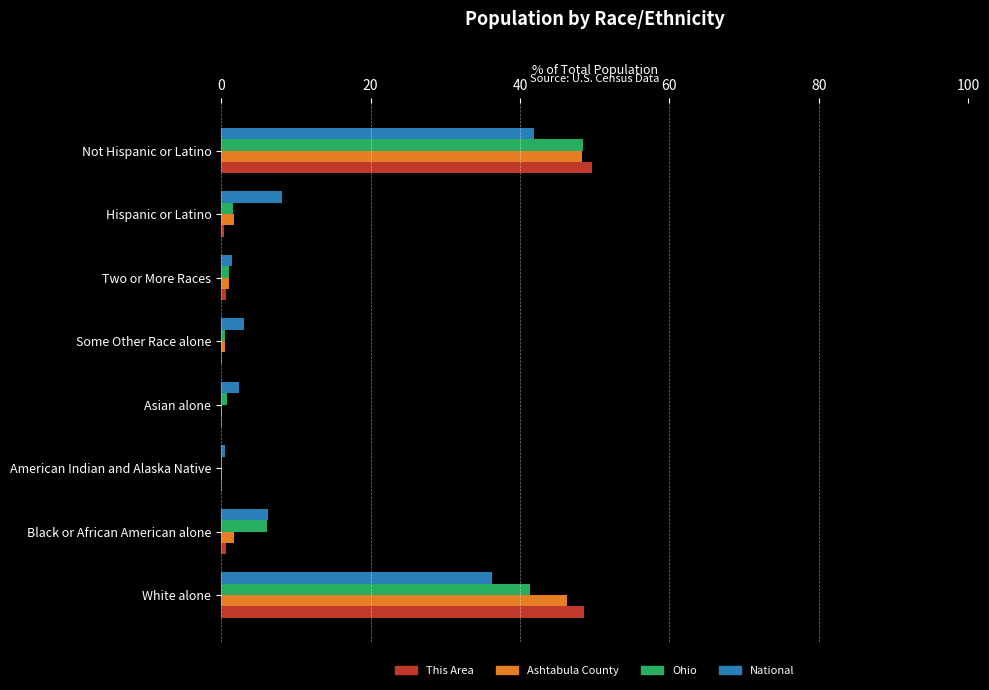

Count the number of data series in this chart.

4